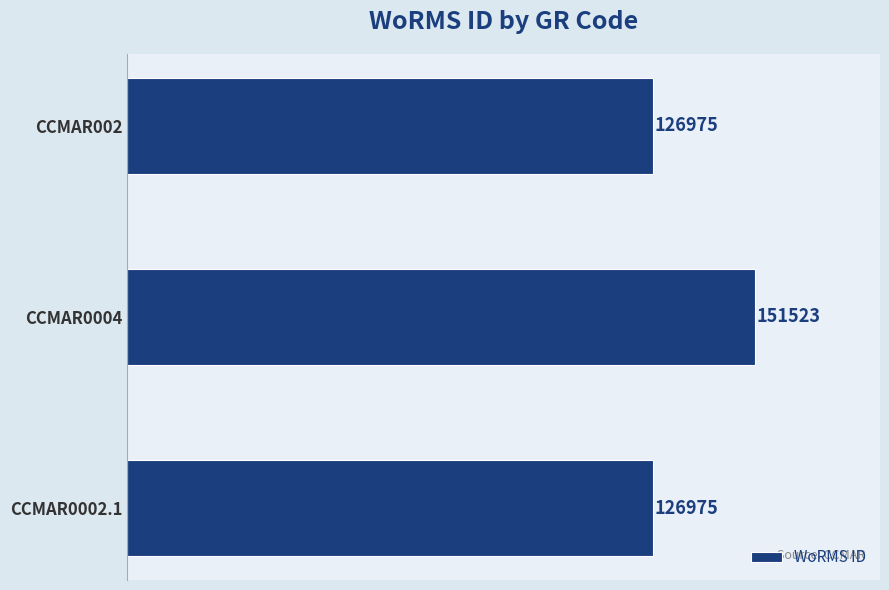

Is it true that the value at CCMAR002 is 126975?

True